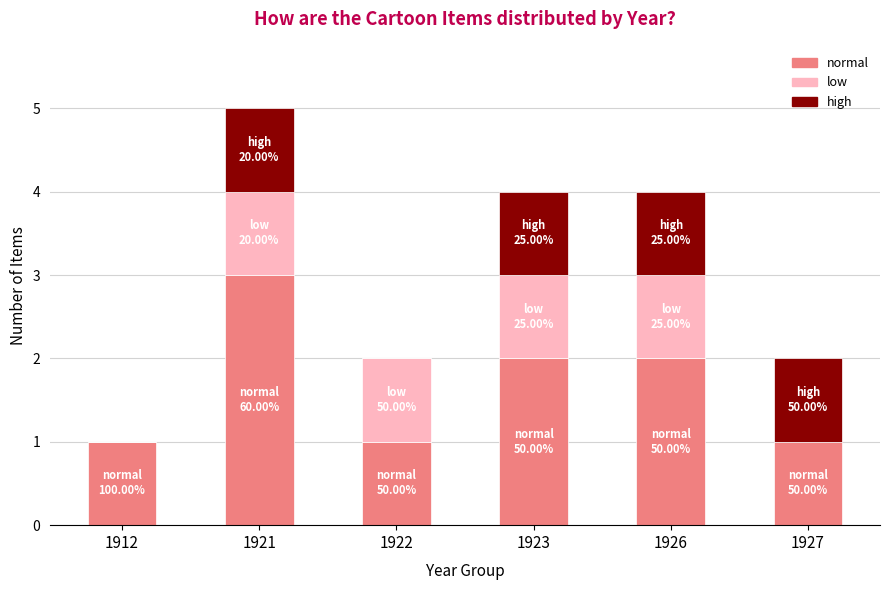

At which label does normal reach its peak?

1921